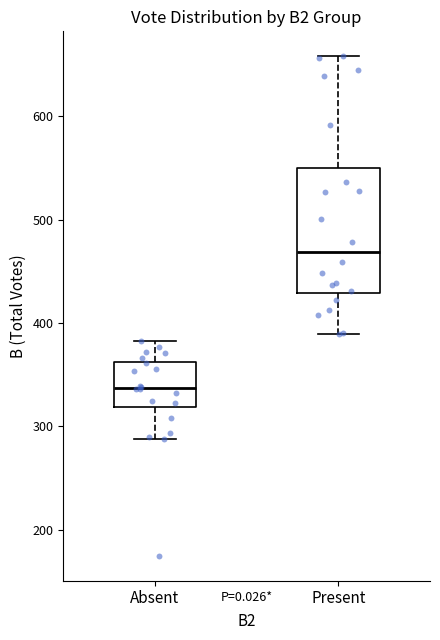

Reading left to right, transcribe this box plot: for each box, give where its median line is, the range the box spans, and where its two whiskers end, as read against the y-axis. The values are not printed on the chart, so give them approximately, as read against the axis.

Absent: median 340, box 320 to 360, whiskers 290 to 380
Present: median 470, box 430 to 550, whiskers 390 to 660